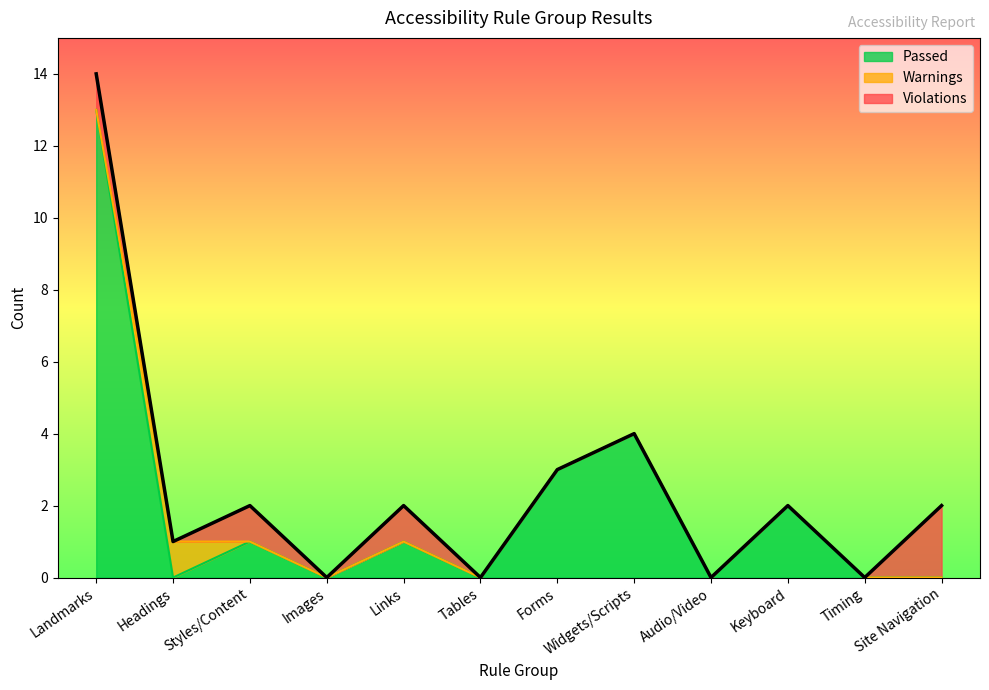

How many Violations values are between 0 and 1?

11